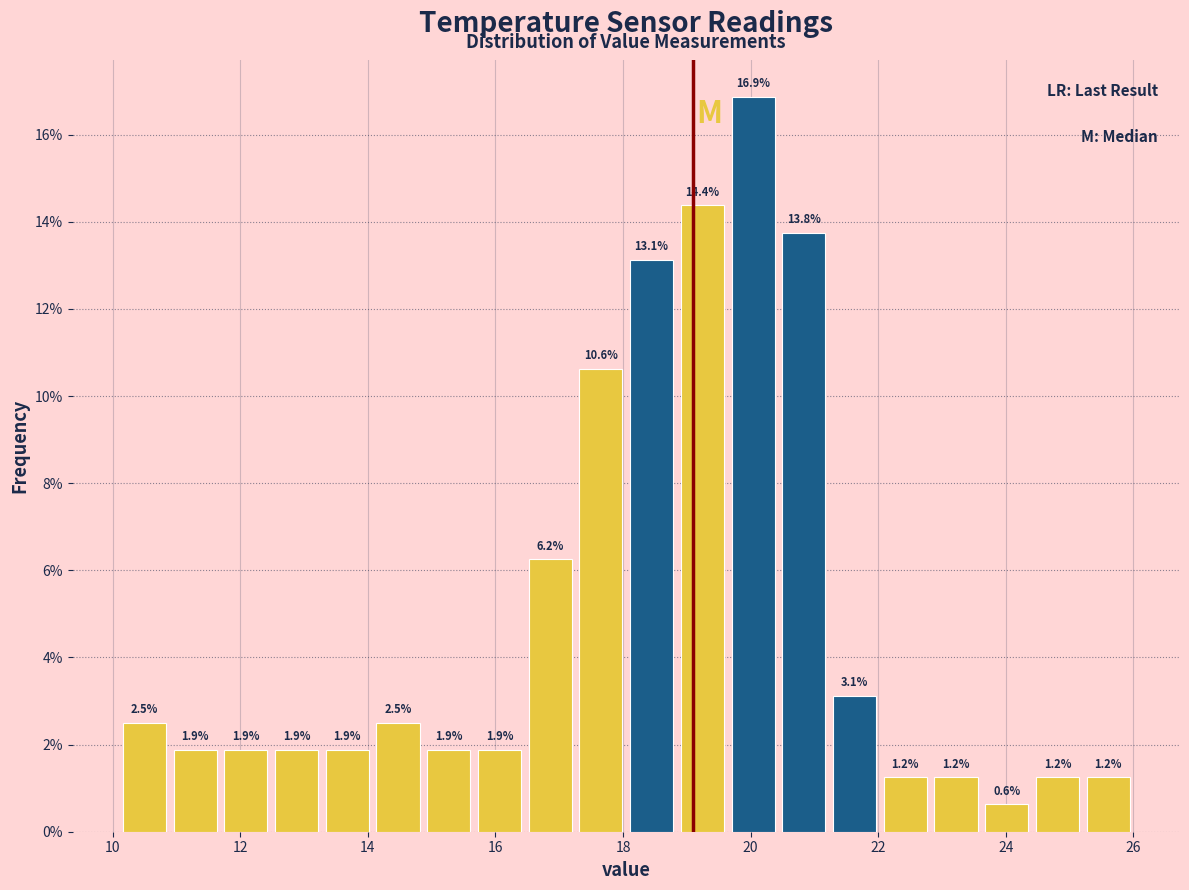

Around what value on the x-axis is the tallest bar? Give the approximate position of its centre, as read against the axis.

20.0